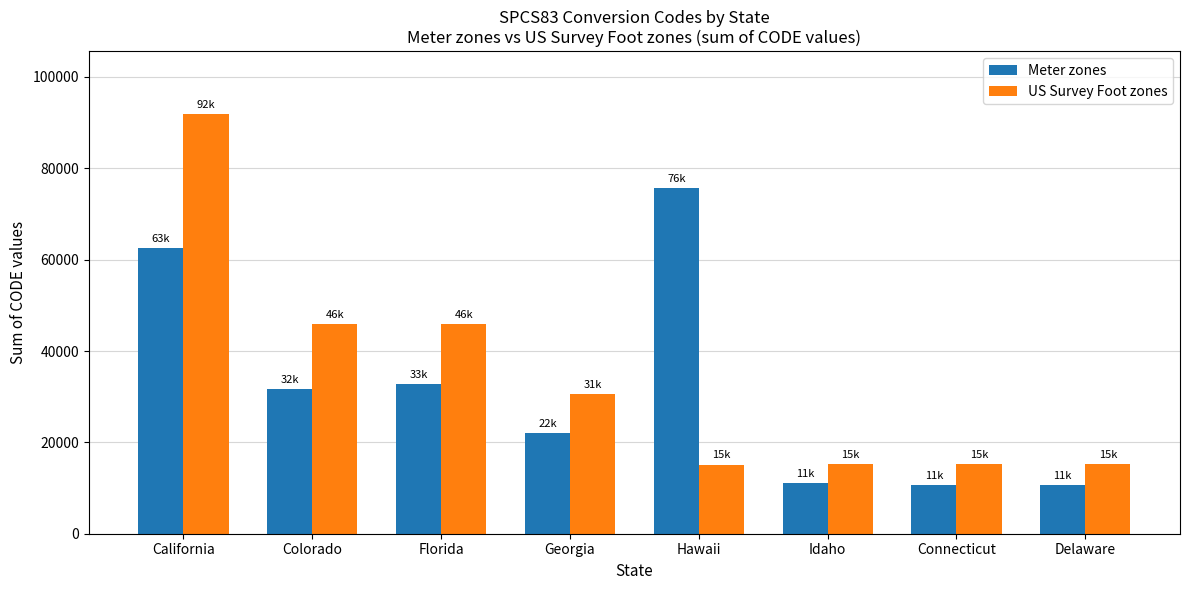

What position from the right is Idaho?

3